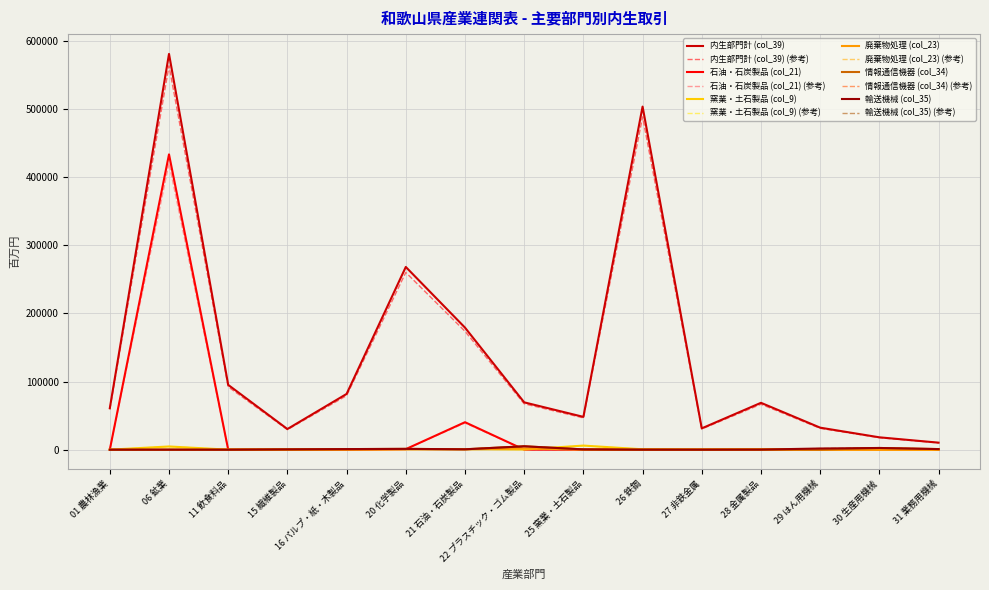

Is the value of 輸送機械 (col_35) at 22 プラスチック・ゴム製品 greater than the value of 情報通信機器 (col_34) at 31 業務用機械?

Yes